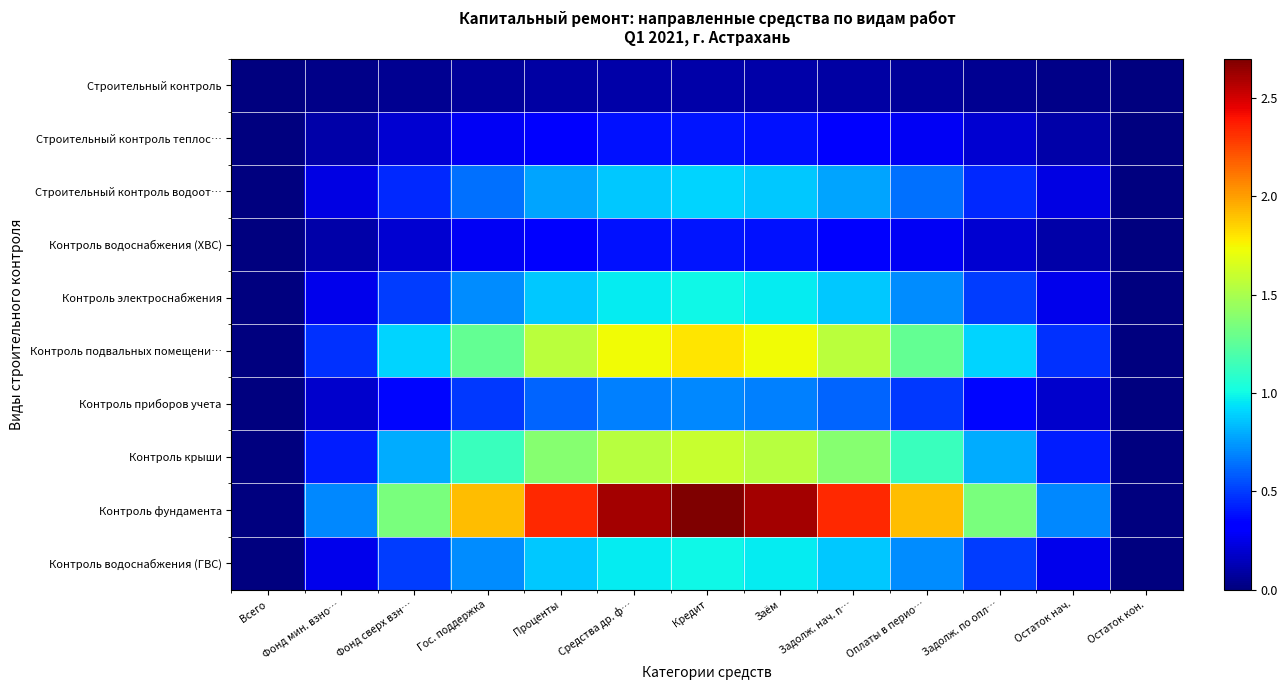

Rank the series at Гос. поддержка from lowest to highest value.

Строительный контроль, Строительный контроль теплос…, Контроль водоснабжения (ХВС), Контроль приборов учета, Строительный контроль водоот…, Контроль электроснабжения, Контроль водоснабжения (ГВС), Контроль крыши, Контроль подвальных помещени…, Контроль фундамента